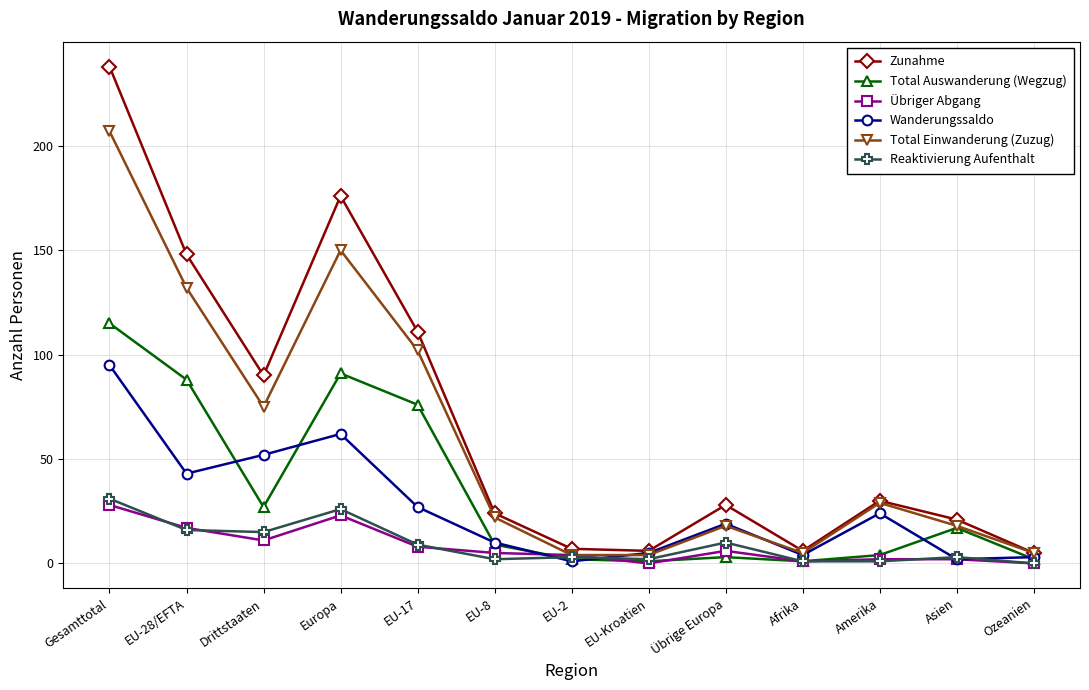

Does the chart have visible grid lines?

Yes